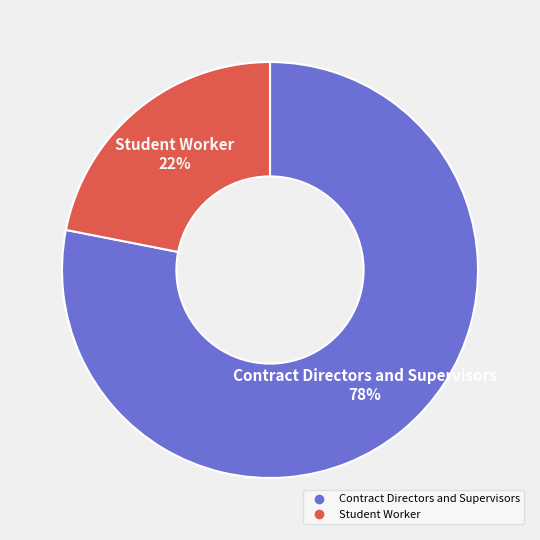

What percentage is the Contract Directors and Supervisors slice, to the nearest percent?

78%